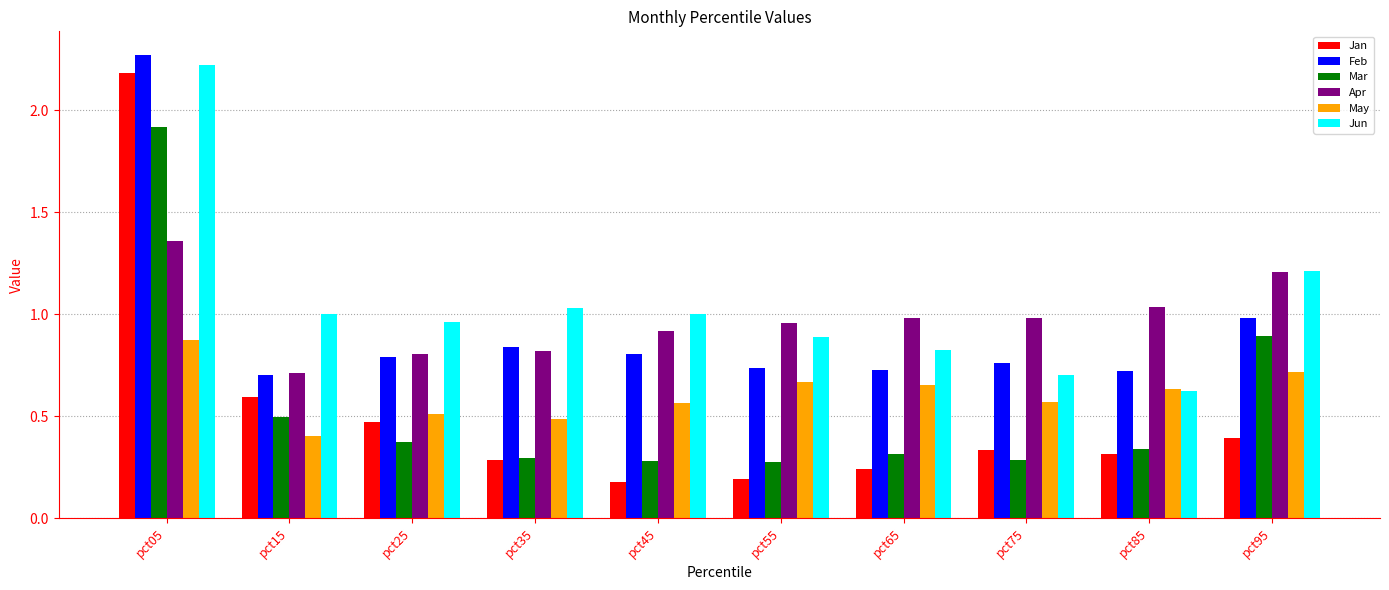

The Apr series shows 1.5 at pct75. True or false?

False